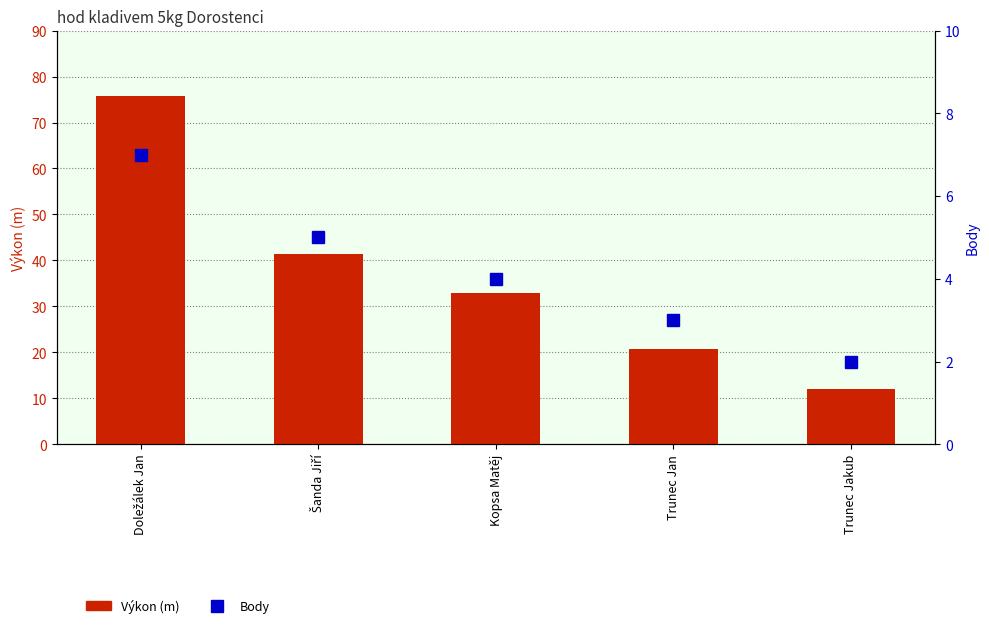

List the series in order of their overall mean, lowest first.

Body, Výkon (m)